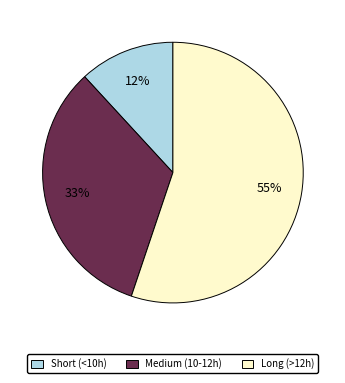

Is there any slice that represents more than half of the pie?

Yes